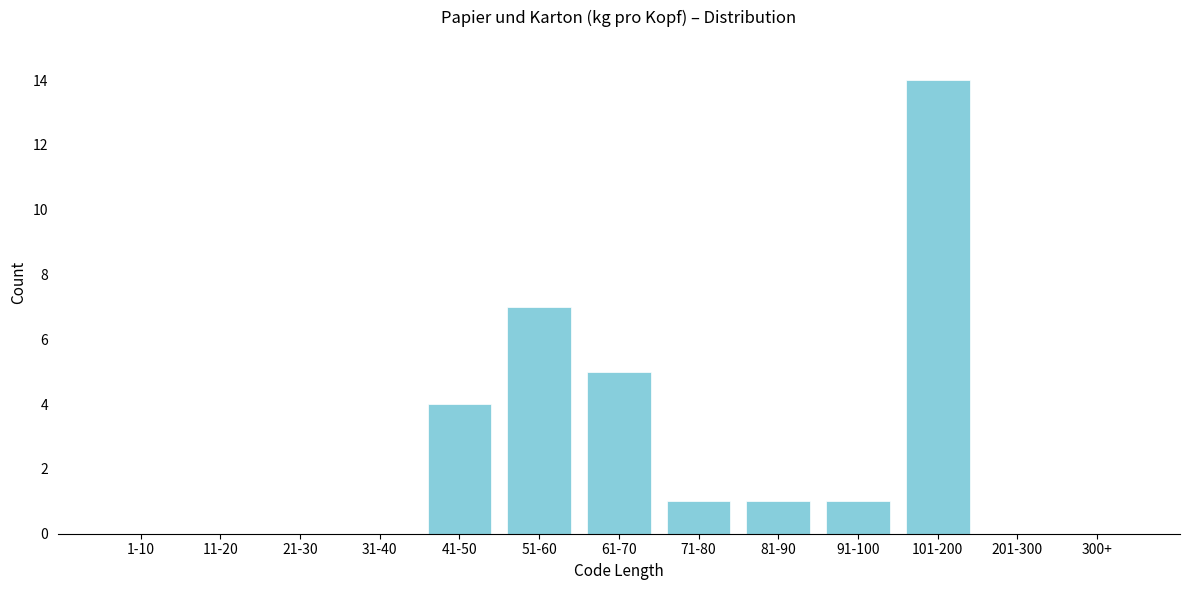

Reading left to right, list all the values displayed in this chart.

1-10=0	11-20=0	21-30=0	31-40=0	41-50=4	51-60=7	61-70=5	71-80=1	81-90=1	91-100=1	101-200=14	201-300=0	300+=0